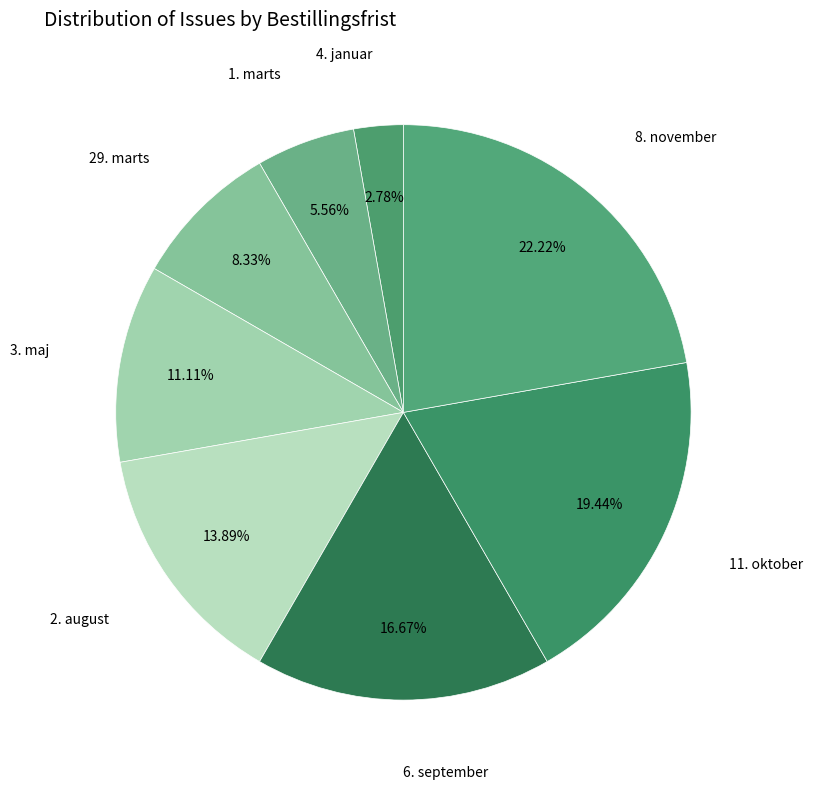

To the nearest percent, what percentage of the pie is 2. august?

14%